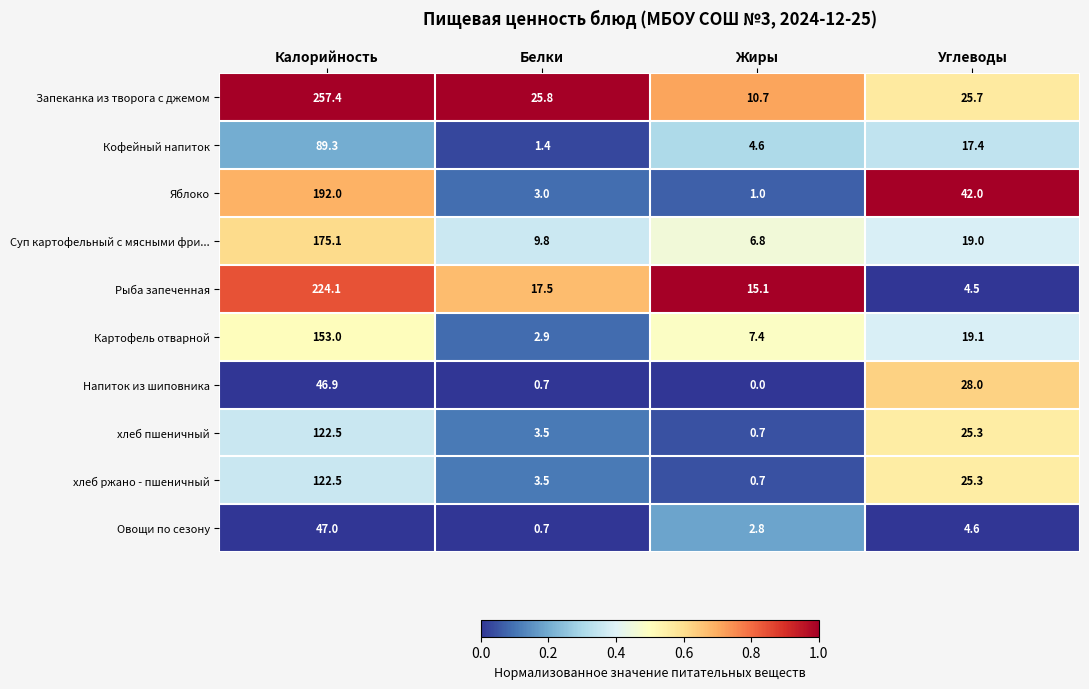

At how many categories does at least one series exceed 0?

4